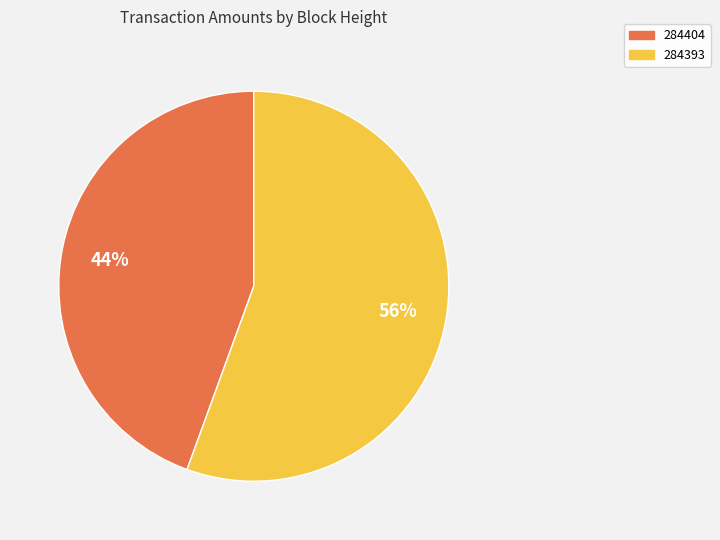

To the nearest percent, what is the average slice percentage?

50%